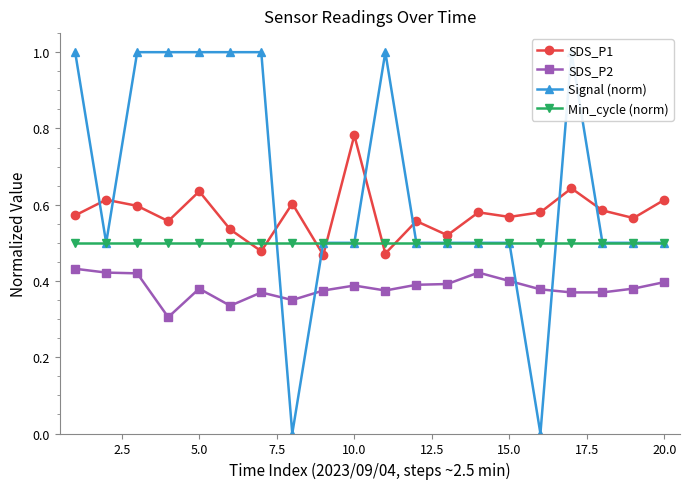

True or false: Min_cycle (norm) and SDS_P1 cross at least once.

True